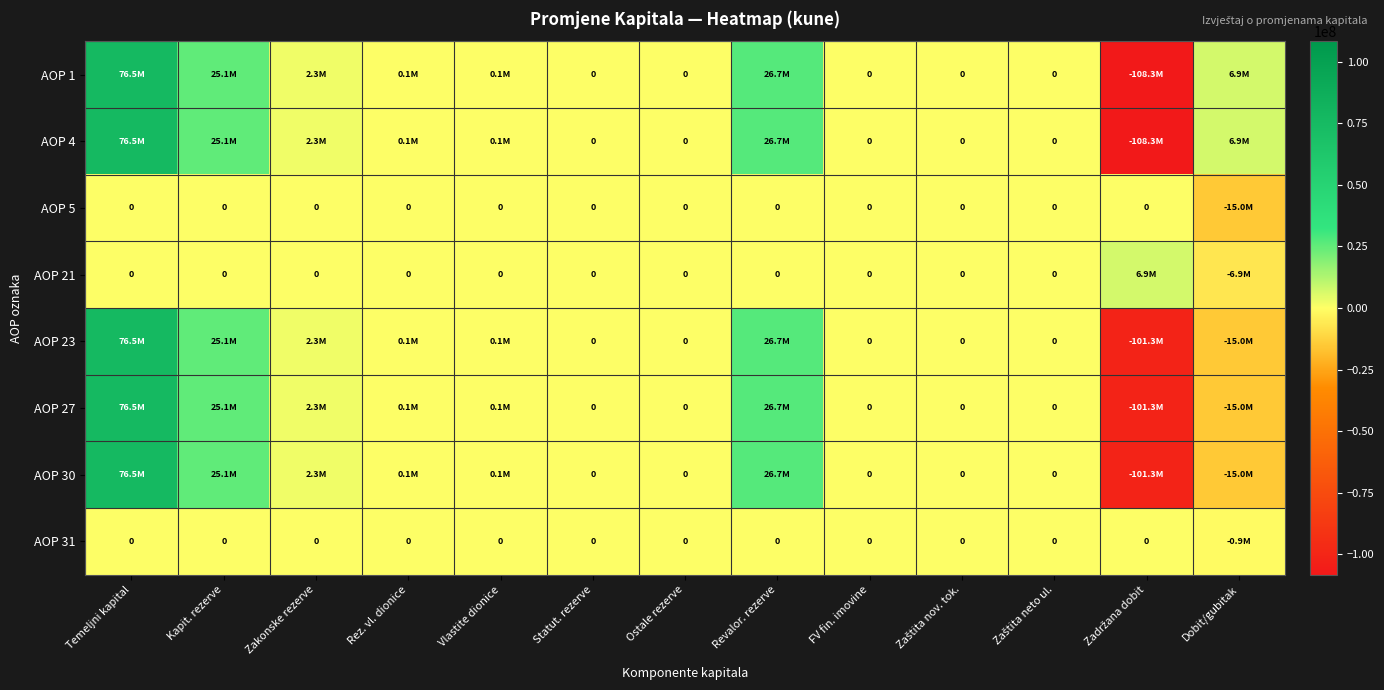

How many values in AOP 31 are below zero?

1